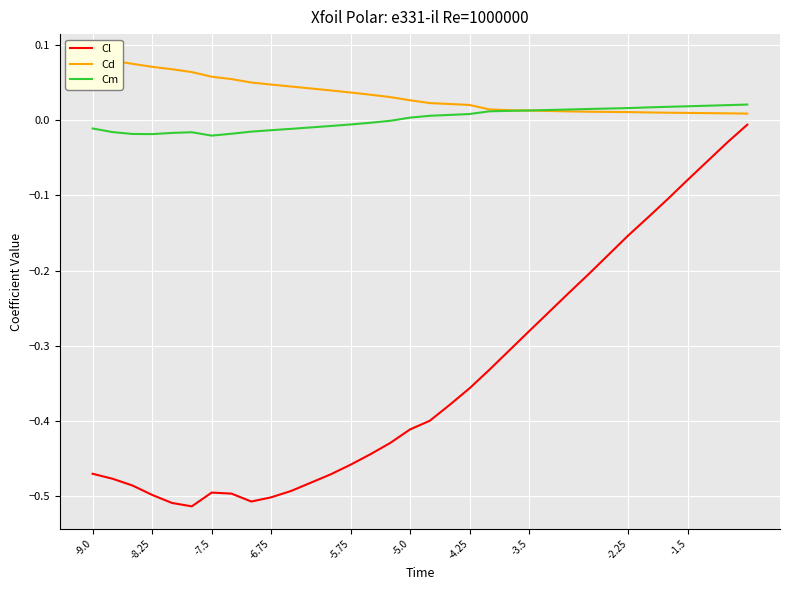

Is this an area chart (filled region under the line)?

No